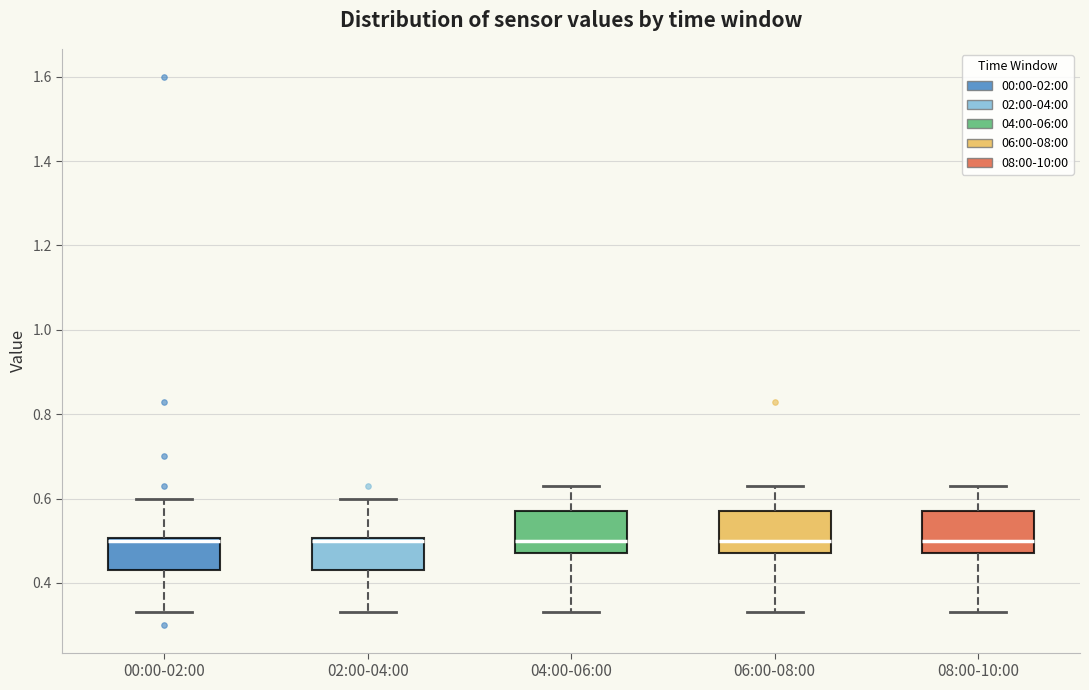

Reading left to right, read every box against the y-axis: the position of its median line, the range the box covers, and the ends of its whiskers. The values are not printed on the chart, so give them approximately, as read against the axis.

00:00-02:00: median 0.50 (just below the box's upper edge), box 0.44 to 0.50, whiskers 0.34 to 0.60
02:00-04:00: median 0.50 (just below the box's upper edge), box 0.44 to 0.50, whiskers 0.34 to 0.60
04:00-06:00: median 0.50, box 0.48 to 0.58, whiskers 0.34 to 0.64
06:00-08:00: median 0.50, box 0.48 to 0.58, whiskers 0.34 to 0.64
08:00-10:00: median 0.50, box 0.48 to 0.58, whiskers 0.34 to 0.64